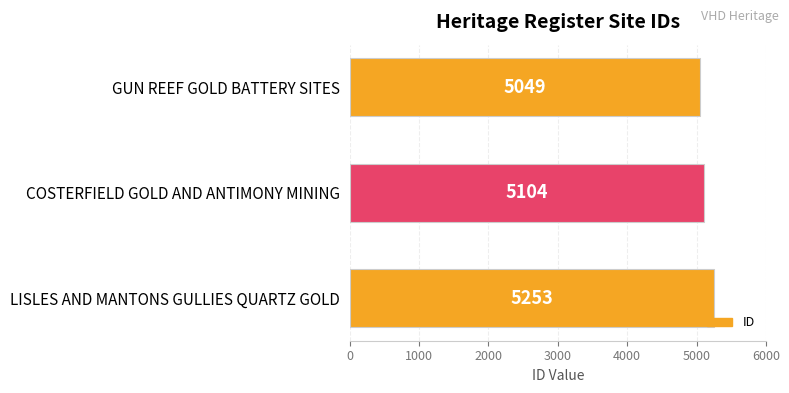

Rank the categories by value from lowest to highest.

GUN REEF GOLD BATTERY SITES, COSTERFIELD GOLD AND ANTIMONY MINING, LISLES AND MANTONS GULLIES QUARTZ GOLD